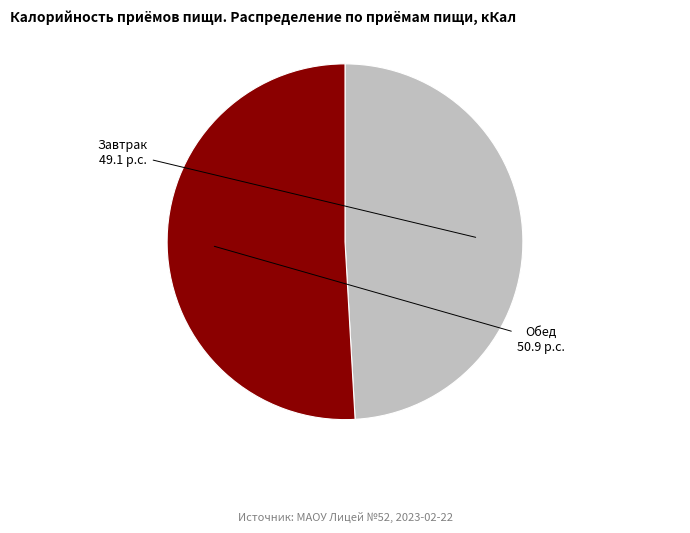

How many segments does this pie chart have?

2